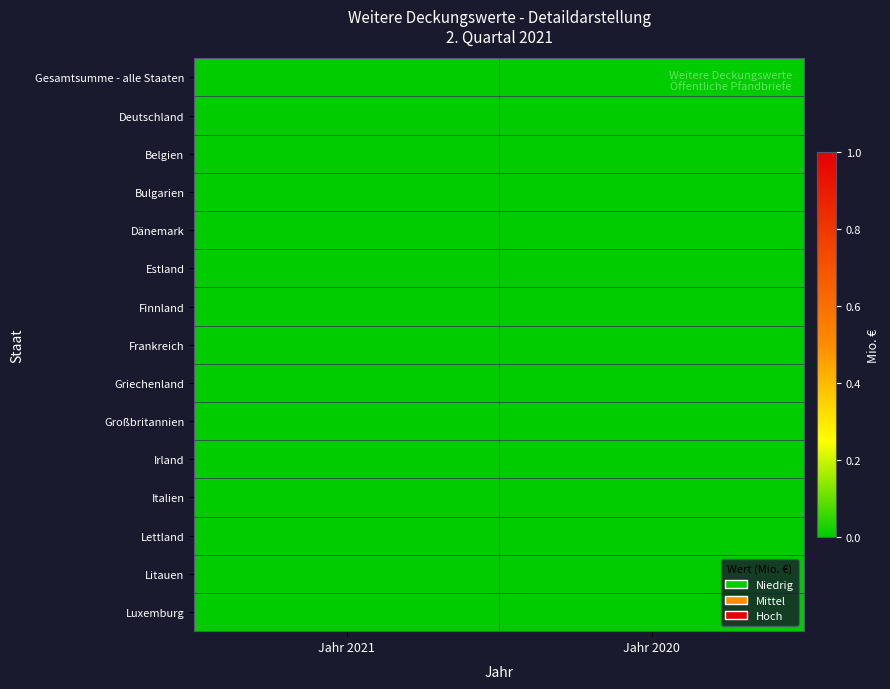

At which category is the sum across all series the highest?

Jahr 2020